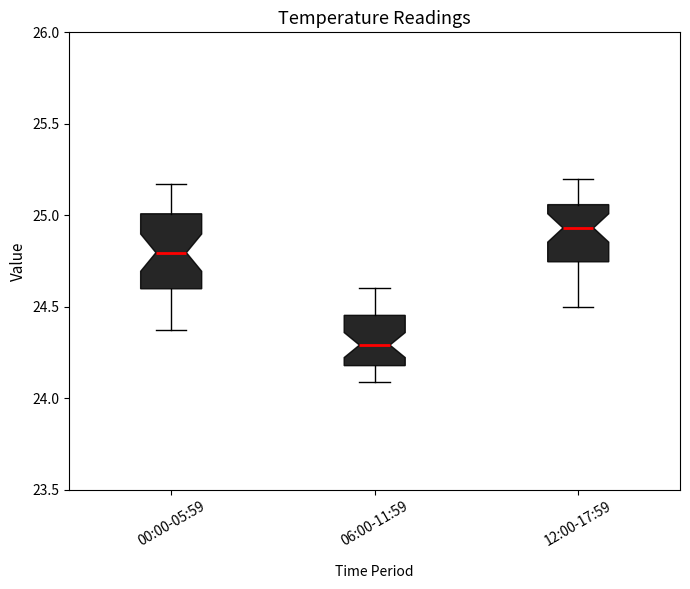

Which box's median line is the lowest?

06:00-11:59